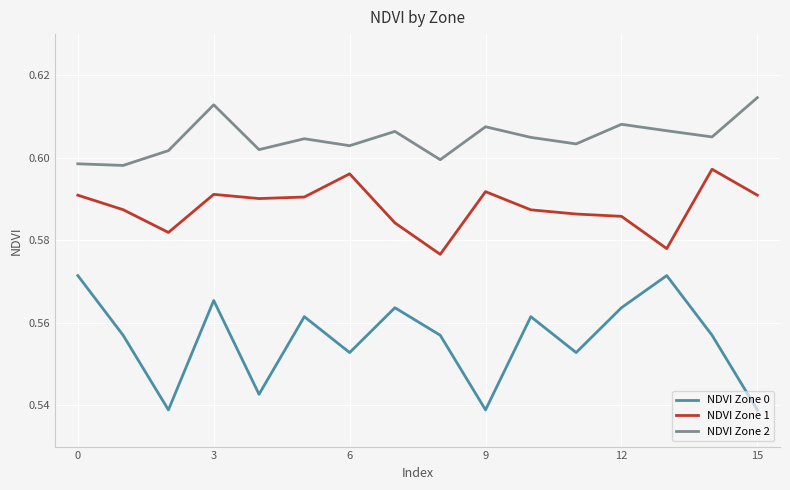

Which series has the largest total across all categories?

NDVI Zone 2